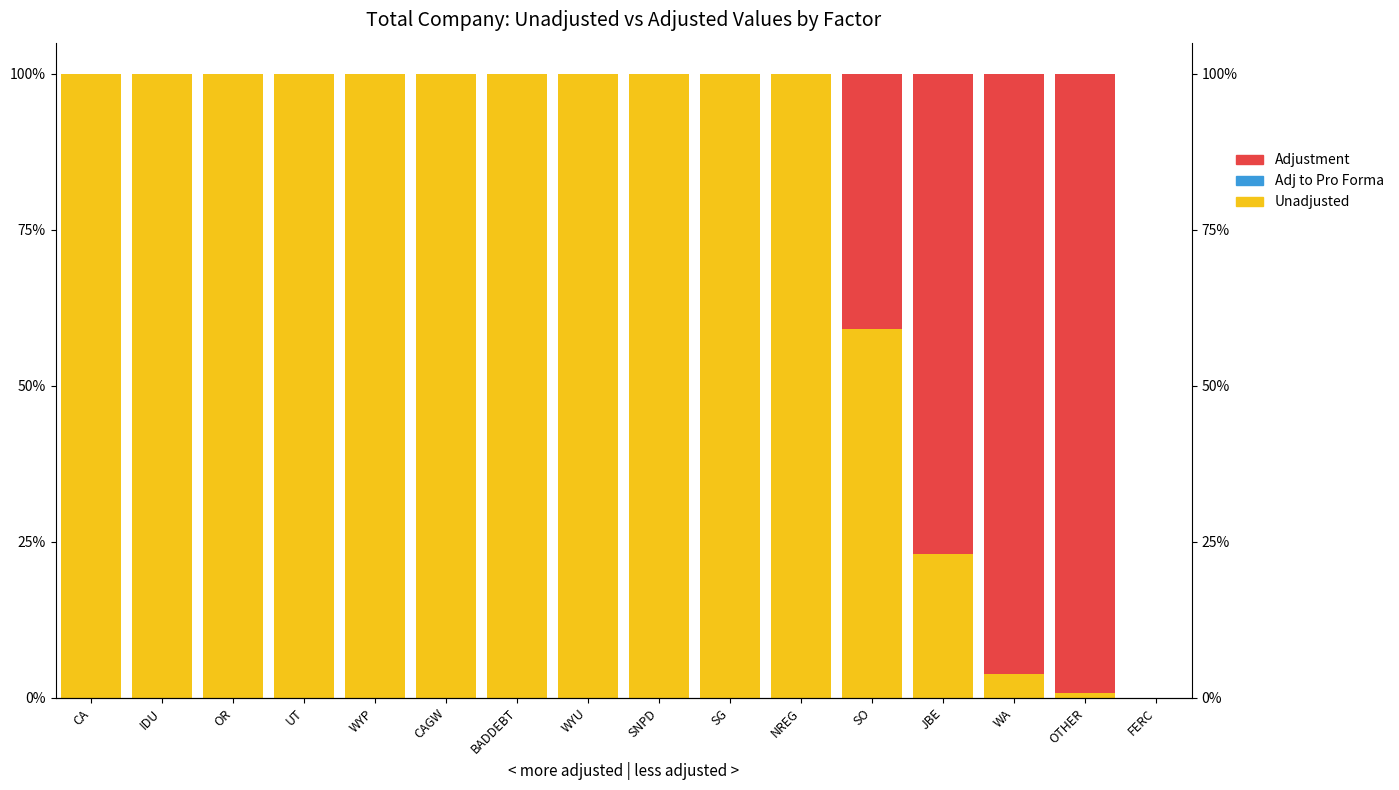

How many groups of bars are there?

16